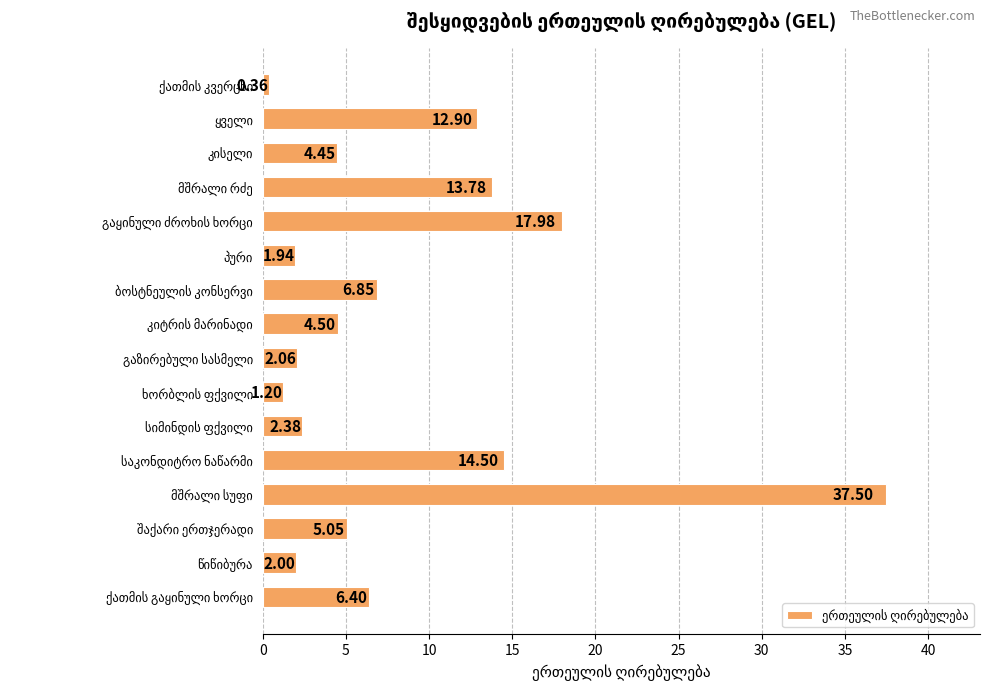

What is the difference between the second highest and minimum values?

17.6